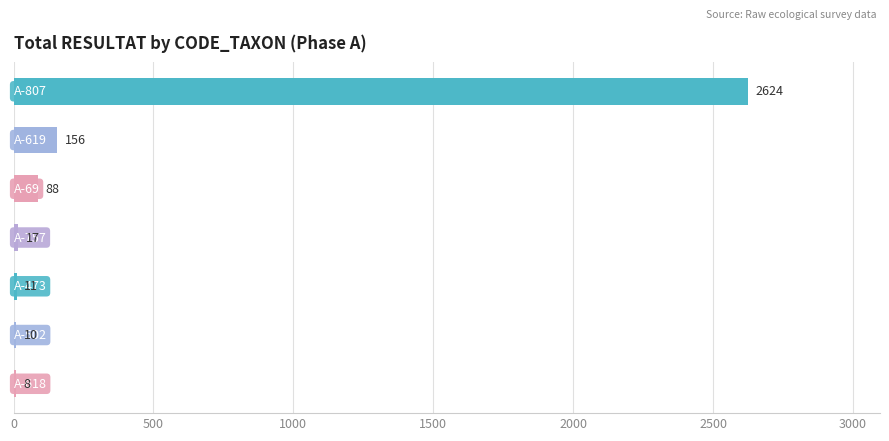

What is the sum of all values?

2914